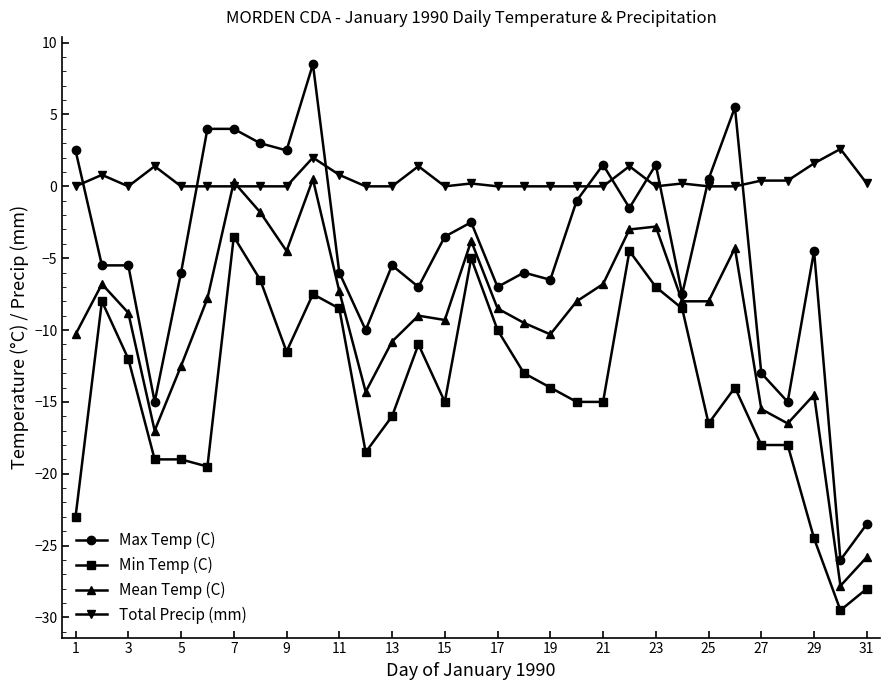

Which series has the widest spread of values?

Max Temp (C)